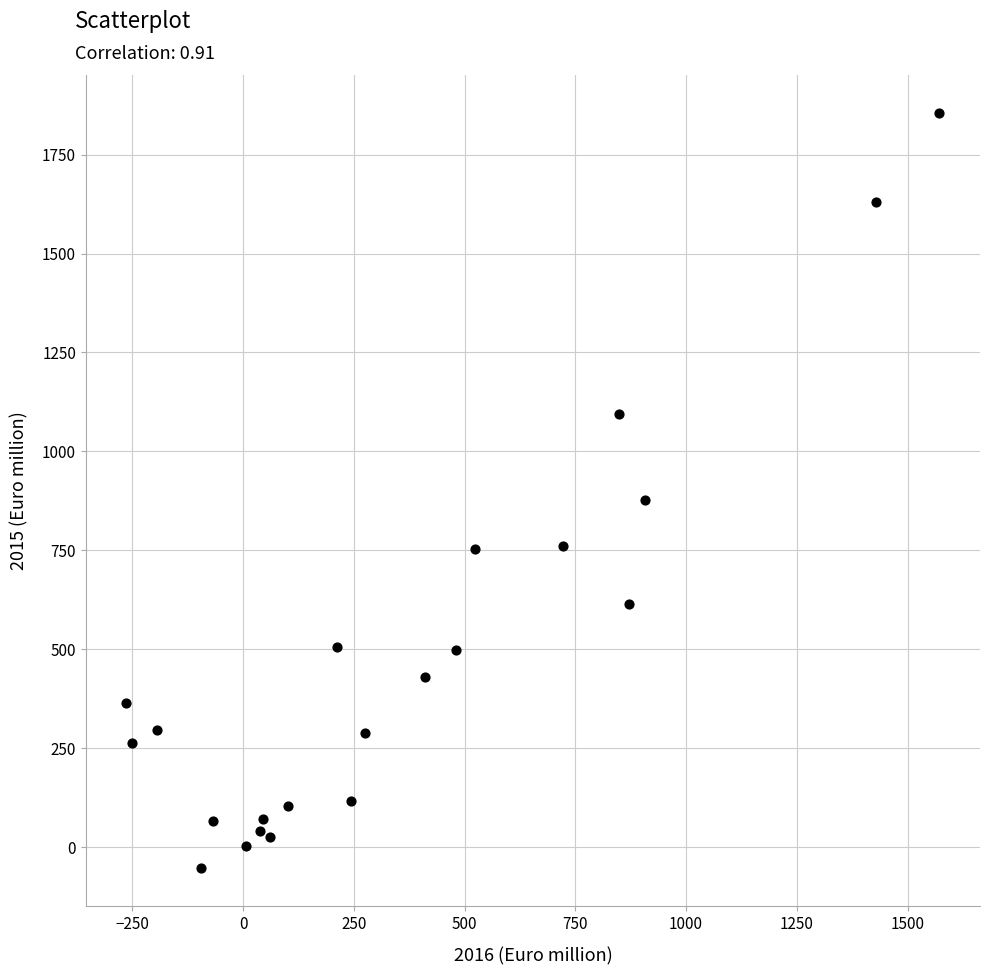

What is the range of Y values (max minus min)?

1909.1